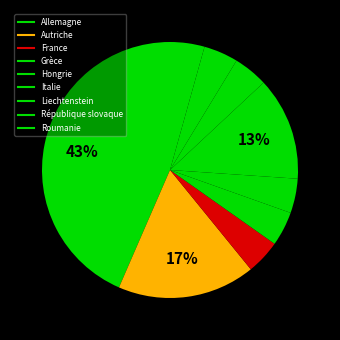

What portion of the pie excludes Hongrie?

95.7%